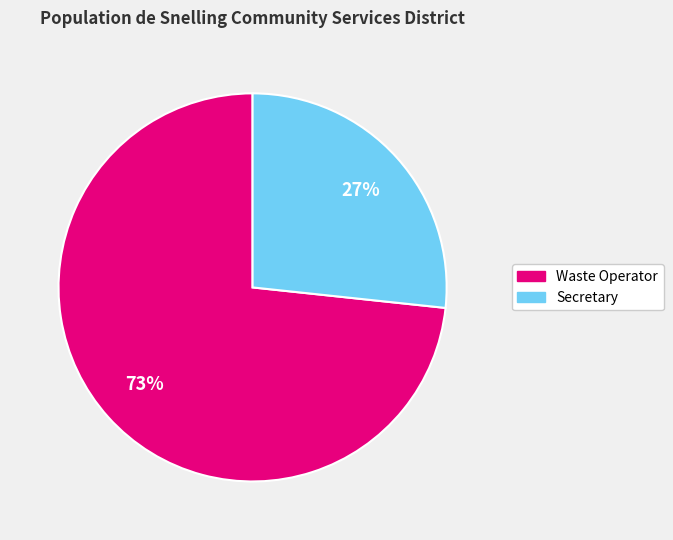

How many slices are in this pie chart?

2